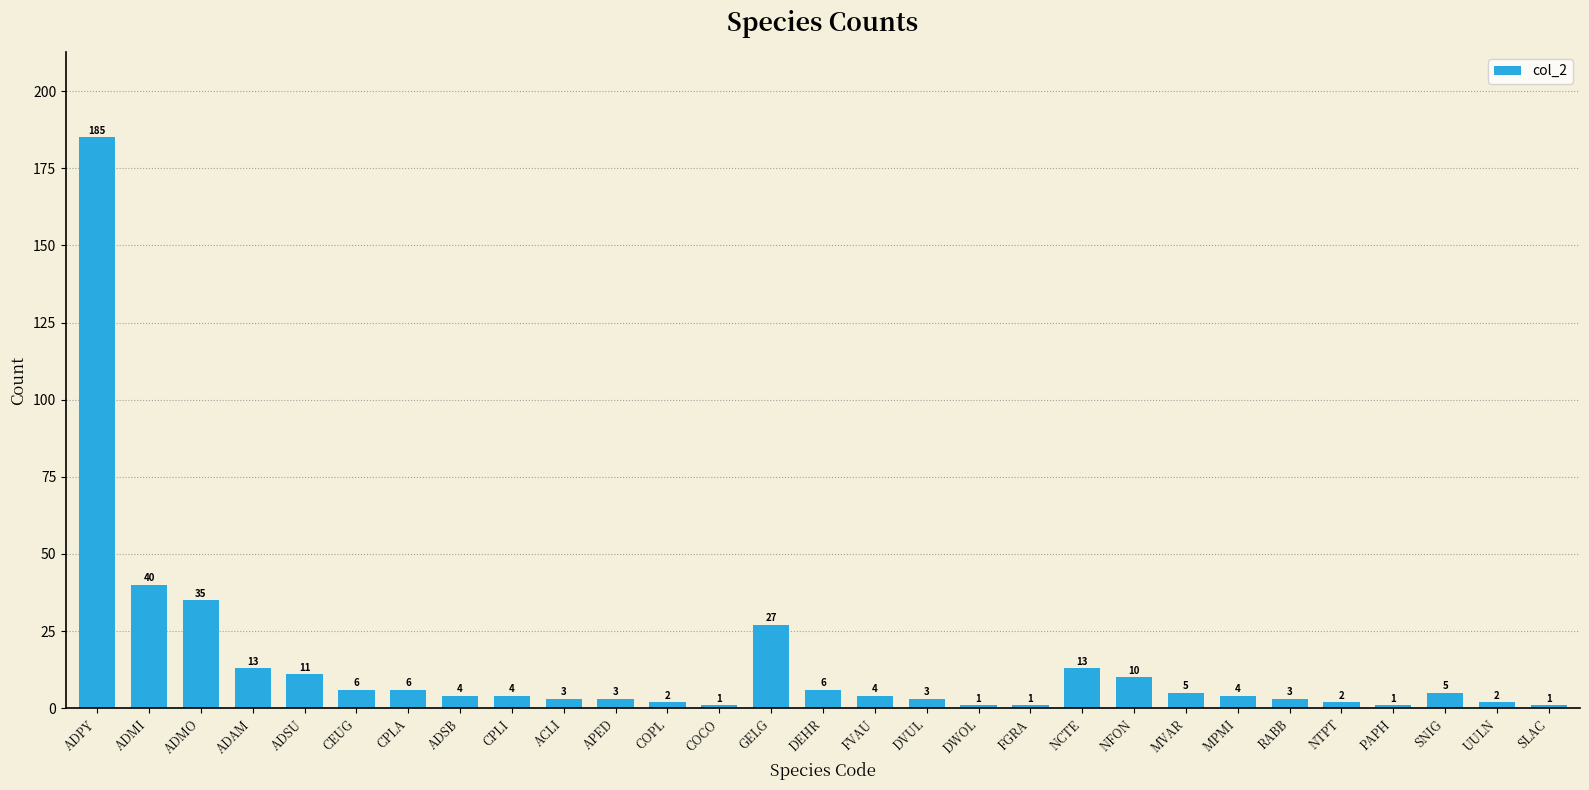

Reading left to right, extract all data points from this chart.

ADPY=185	ADMI=40	ADMO=35	ADAM=13	ADSU=11	CEUG=6	CPLA=6	ADSB=4	CPLI=4	ACLI=3	APED=3	COPL=2	COCO=1	GELG=27	DEHR=6	FVAU=4	DVUL=3	DWOL=1	FGRA=1	NCTE=13	NFON=10	MVAR=5	MPMI=4	RABB=3	NTPT=2	PAPH=1	SNIG=5	UULN=2	SLAC=1